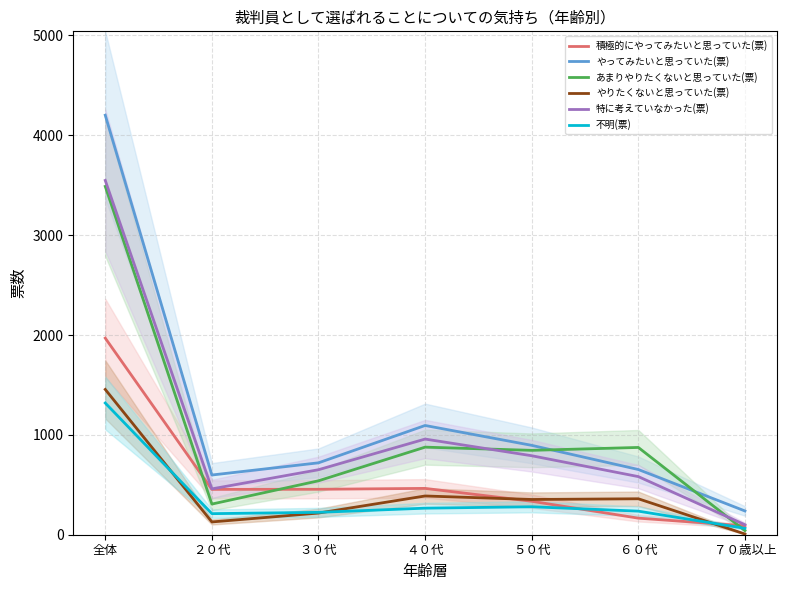

Reading left to right, extract all data points from this chart.

積極的にやってみたいと思っていた(票): 全体=1969	２０代=454	３０代=455	４０代=464	５０代=335	６０代=166	７０歳以上=89
やってみたいと思っていた(票): 全体=4201	２０代=598	３０代=720	４０代=1094	５０代=895	６０代=653	７０歳以上=238
あまりやりたくないと思っていた(票): 全体=3488	２０代=307	３０代=540	４０代=877	５０代=845	６０代=874	７０歳以上=41
やりたくないと思っていた(票): 全体=1455	２０代=128	３０代=217	４０代=388	５０代=353	６０代=360	７０歳以上=7
特に考えていなかった(票): 全体=3548	２０代=459	３０代=651	４０代=958	５０代=791	６０代=582	７０歳以上=100
不明(票): 全体=1319	２０代=211	３０代=224	４０代=266	５０代=280	６０代=236	７０歳以上=64